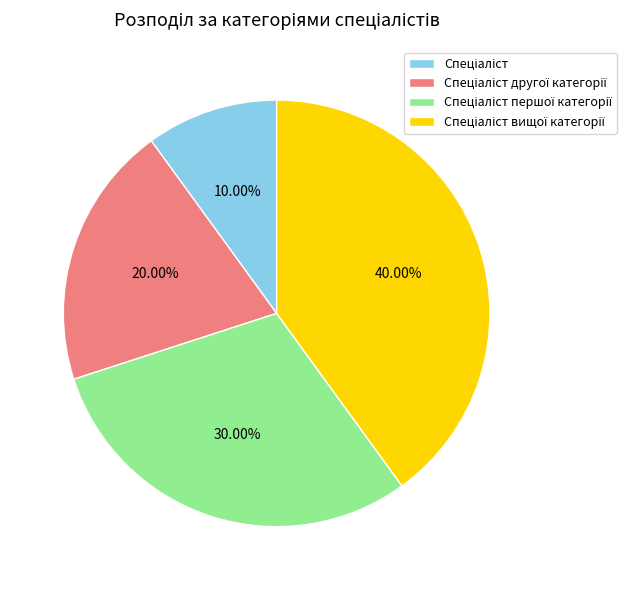

Is there a majority slice in this chart?

No